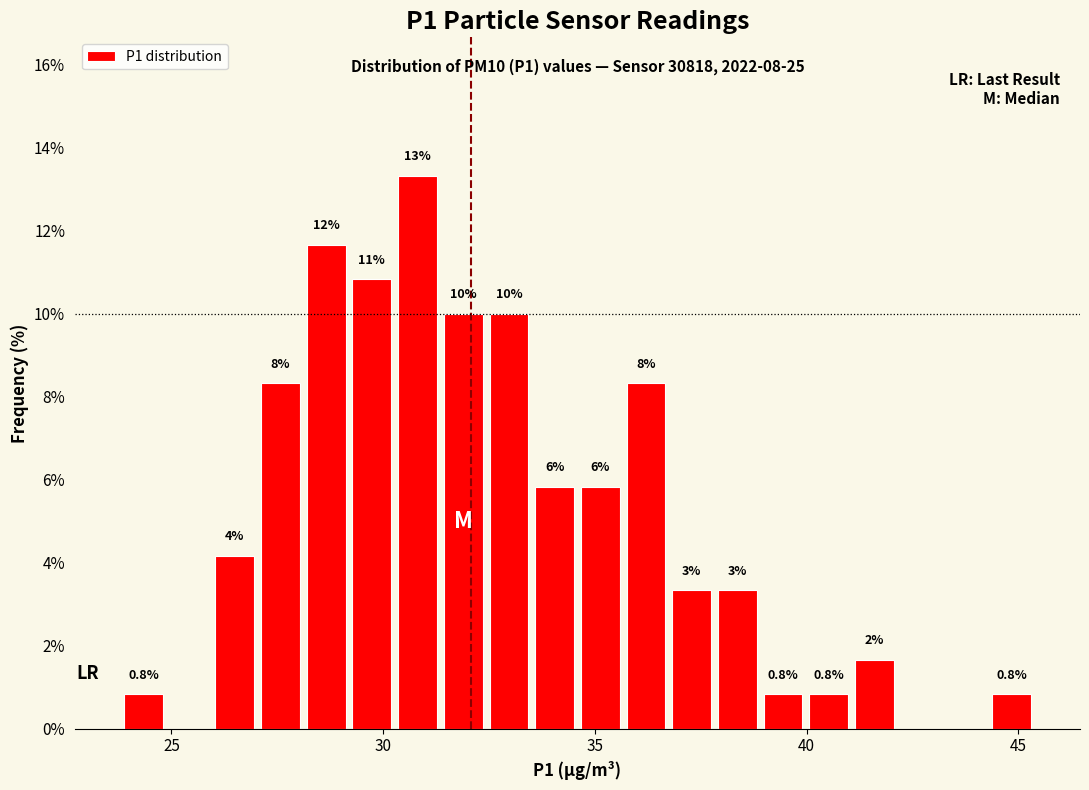

Read against the x-axis, roughly where is the centre of the tallest bar?

31.0